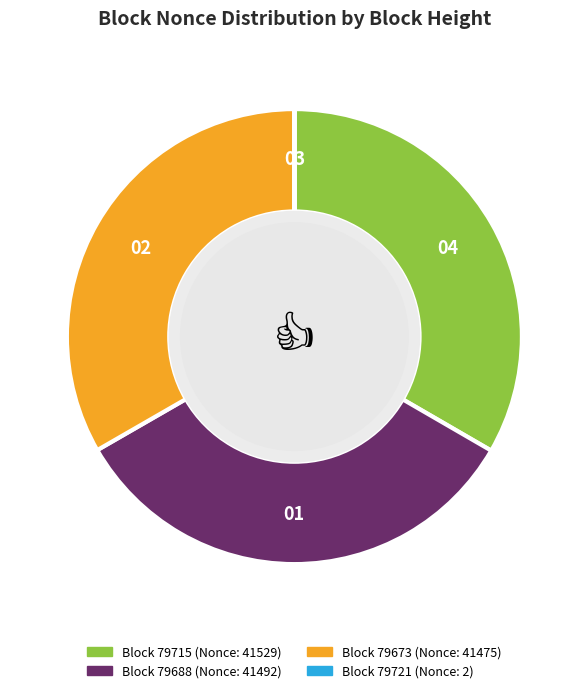

Is there a majority slice in this chart?

No